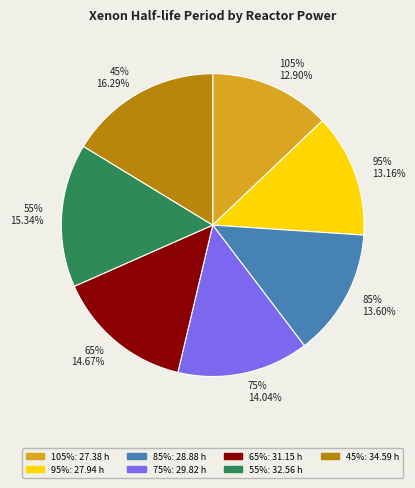

Does 75% represent more than half of the total?

No